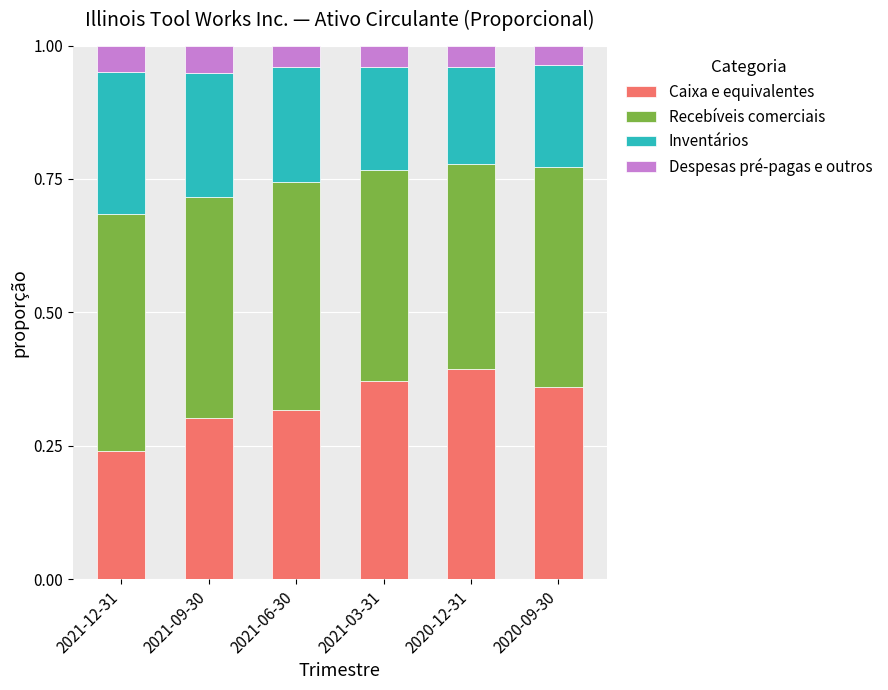

Where is Caixa e equivalentes nearest to the value 0?

2021-12-31